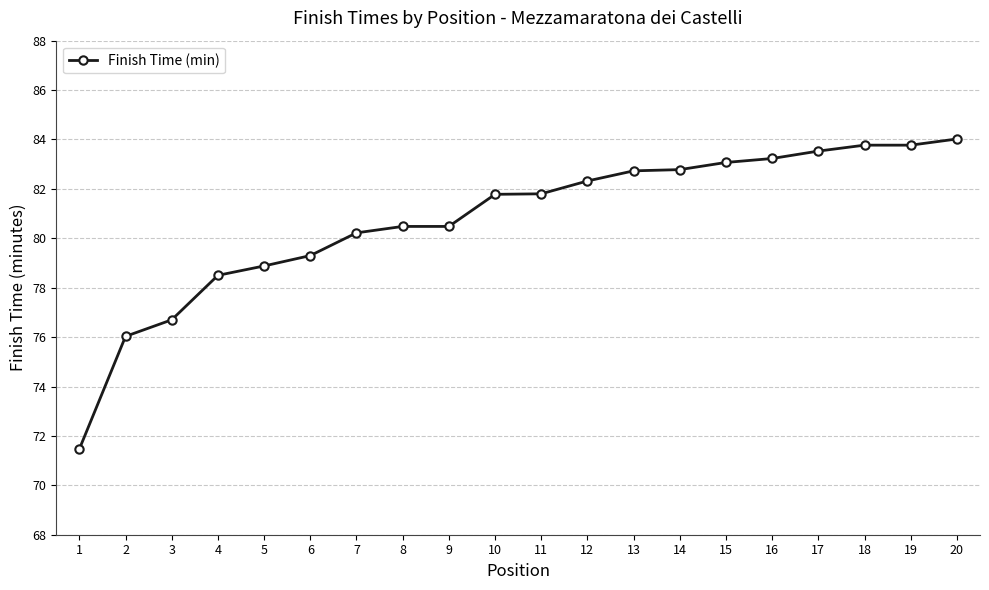

What is the change in value from 5 to 12?

+3.4